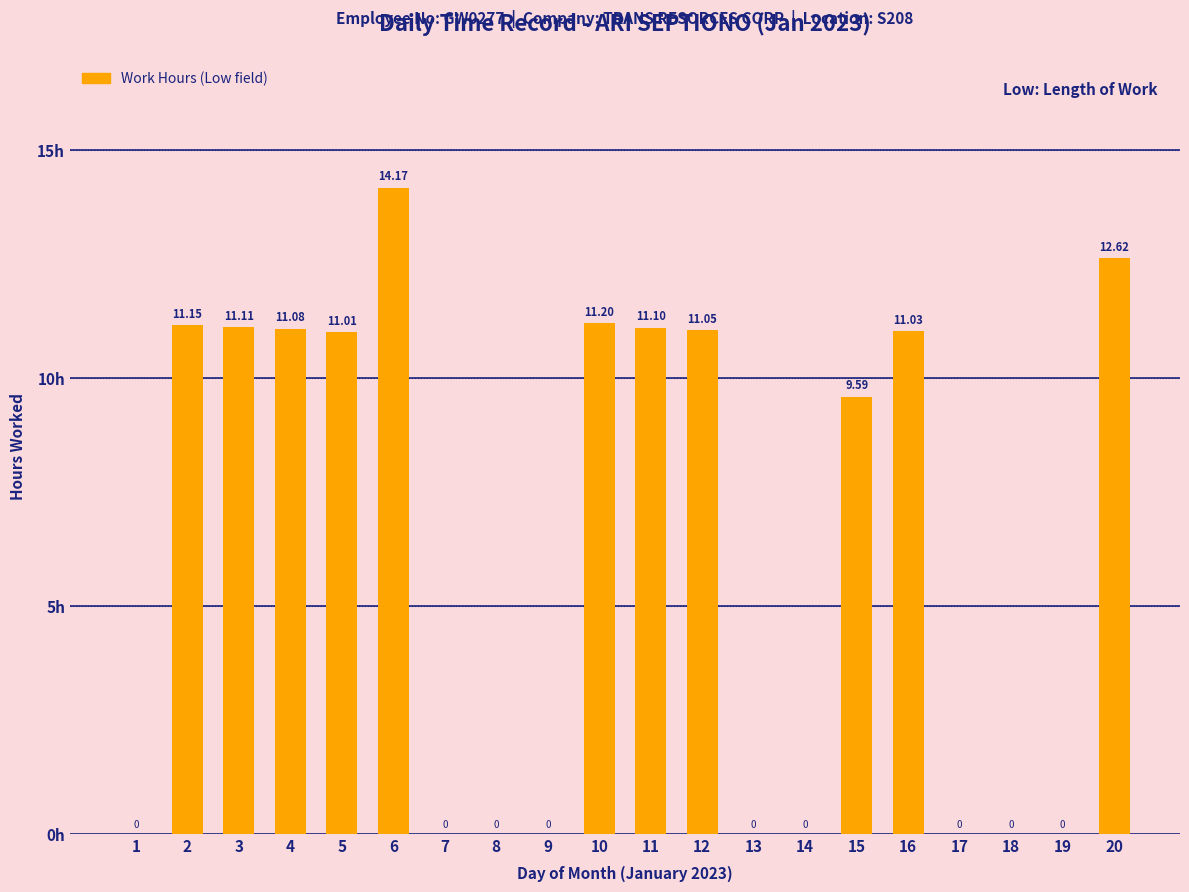

What is the sum of the values at 11 and 16?

22.1